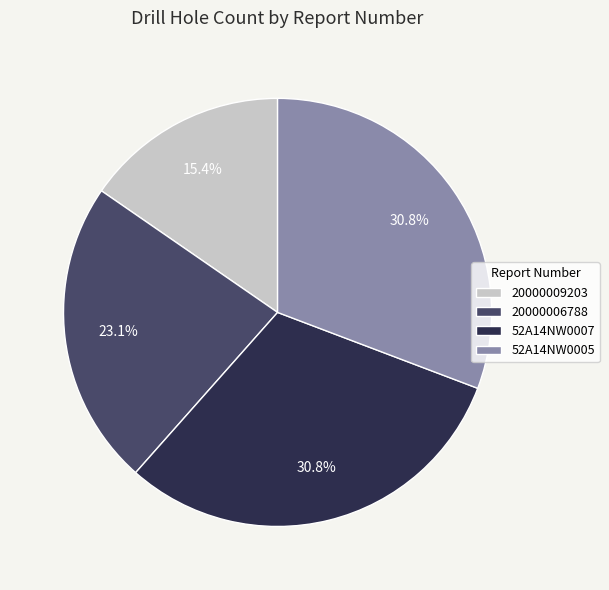

Is there any slice that represents more than half of the pie?

No